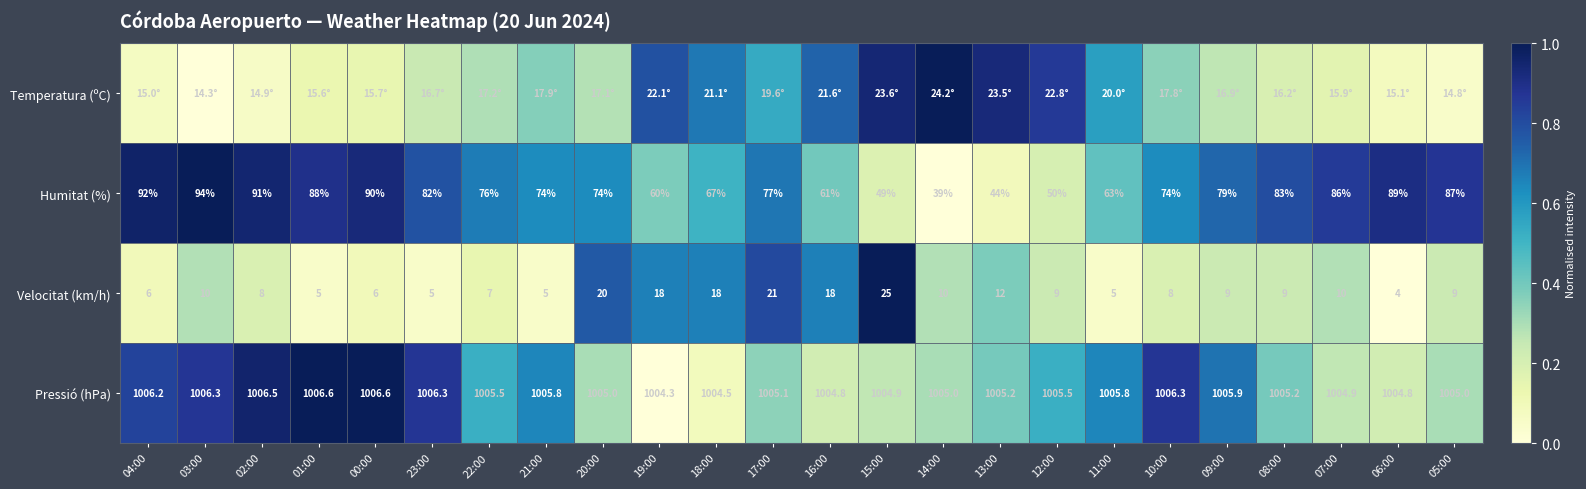

Is the value of Velocitat (km/h) at 14:00 greater than the value of Humitat (%) at 04:00?

No